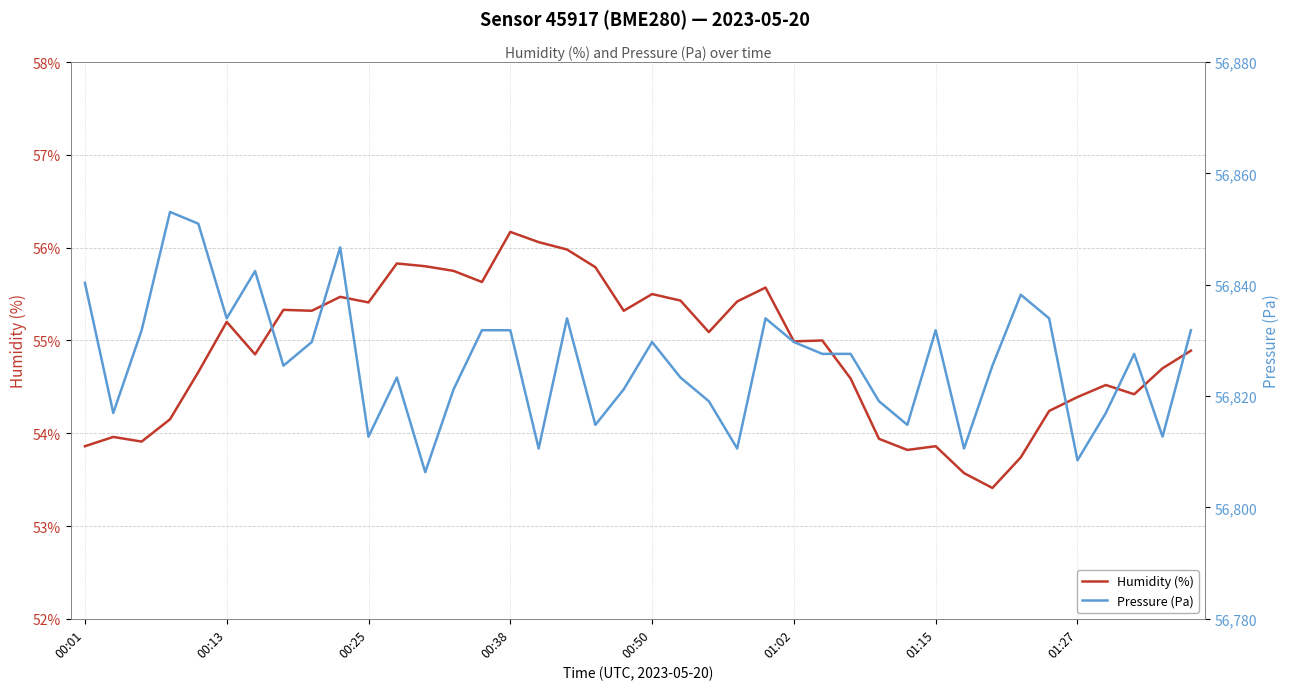

How many data points in Humidity (%) are less than 55?

20